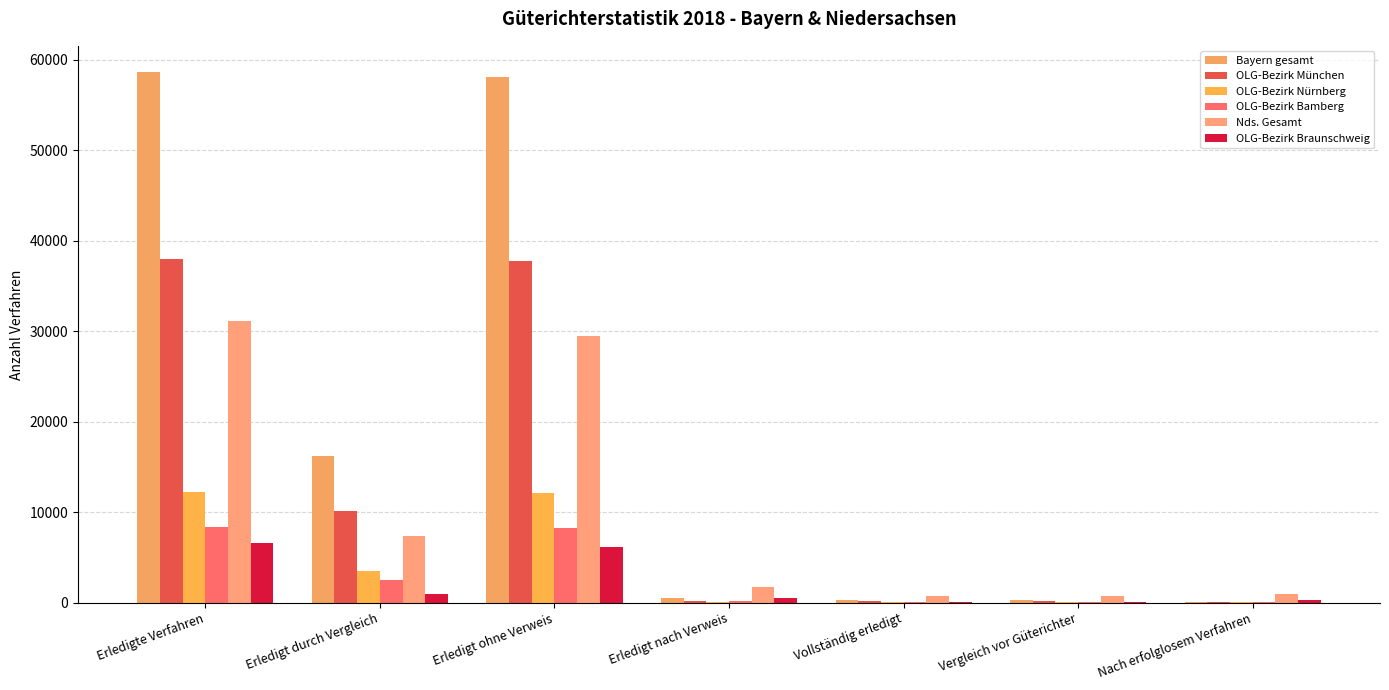

How many distinct data groups are displayed?

6